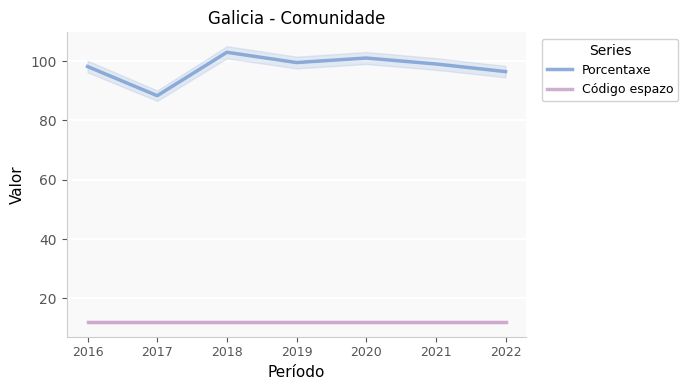

In Porcentaxe, how many points are lower than both neighbors (excluding endpoints)?

2